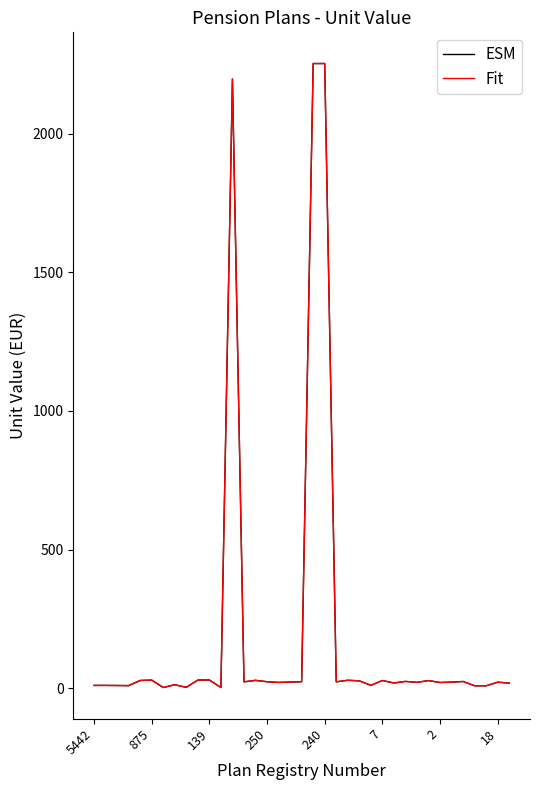

What is the difference between the maximum and minimum values in the ESM series?

2250.0